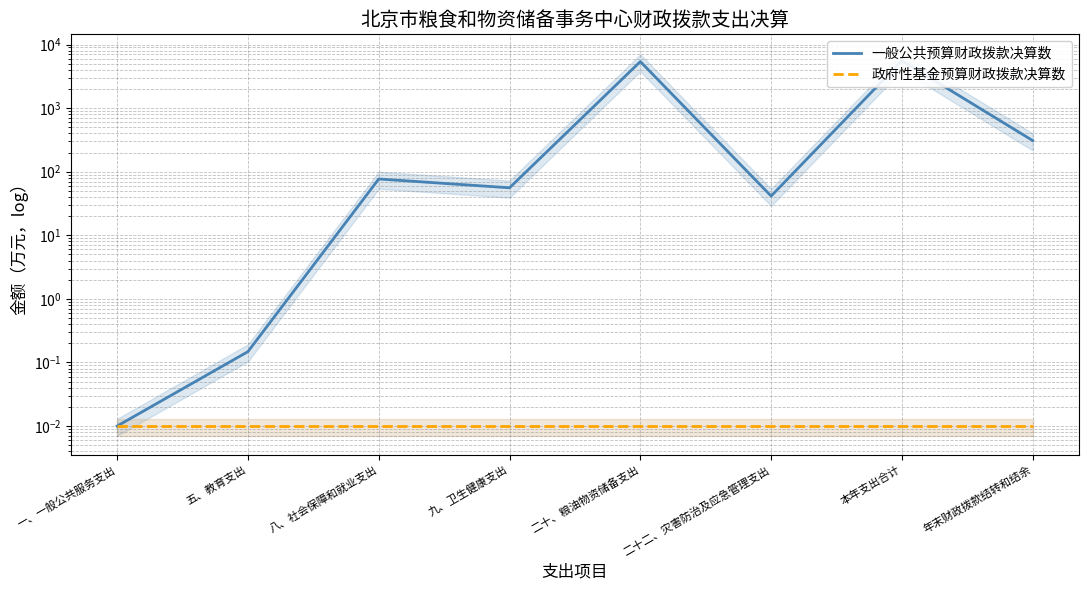

List the series in order of their overall mean, highest first.

一般公共预算财政拨款决算数, 政府性基金预算财政拨款决算数